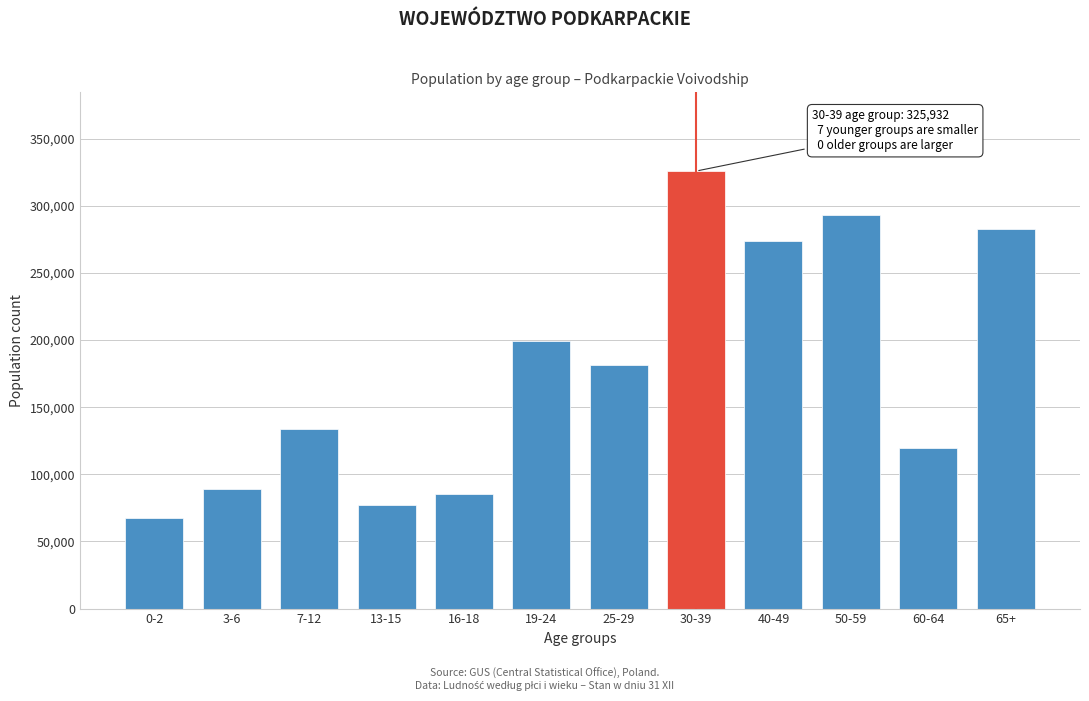

Reading left to right, transcribe all the data shown in this chart.

67179	88887	133632	76905	85532	199255	181599	325932	273985	293441	119264	283076